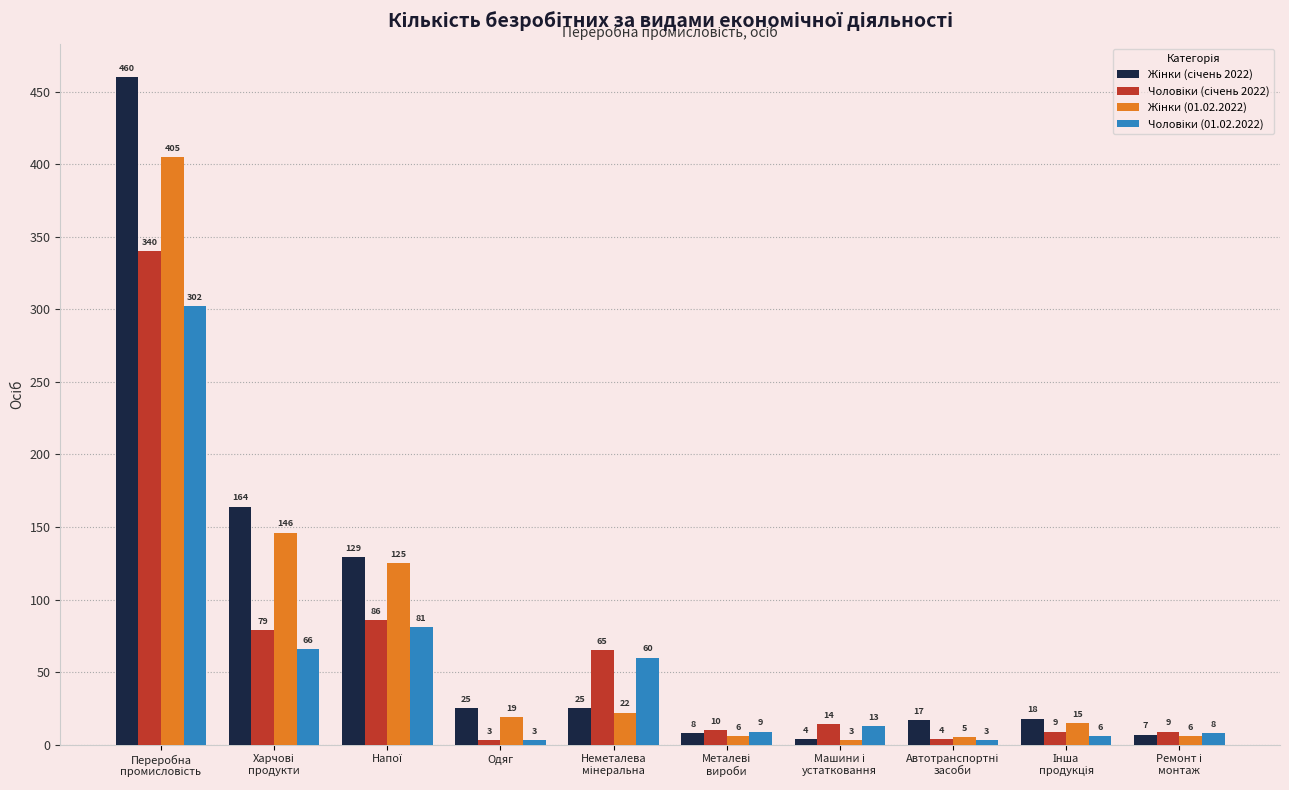

What is the smallest value displayed?

3